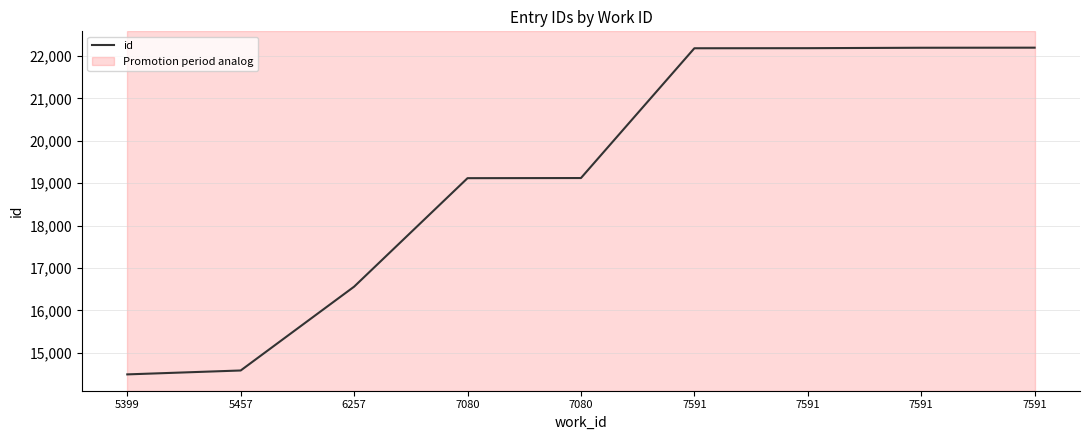

Between 7591 and 7591, which is larger?

7591